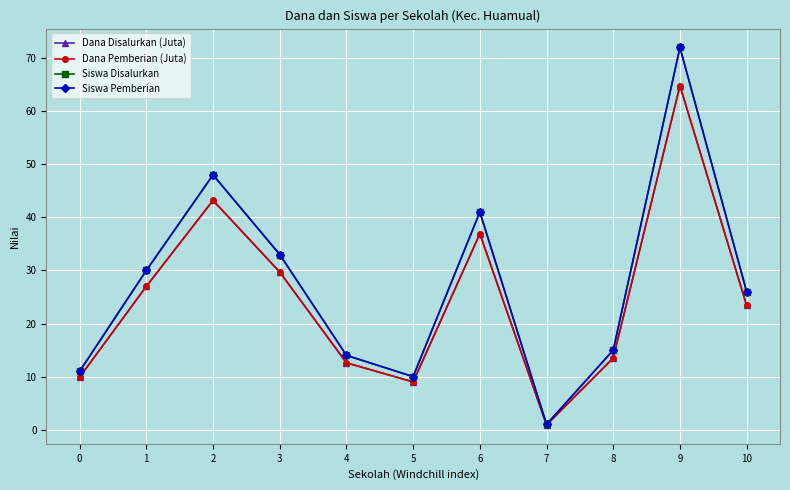

What is the difference between the maximum and minimum values in the Dana Pemberian (Juta) series?

63.9